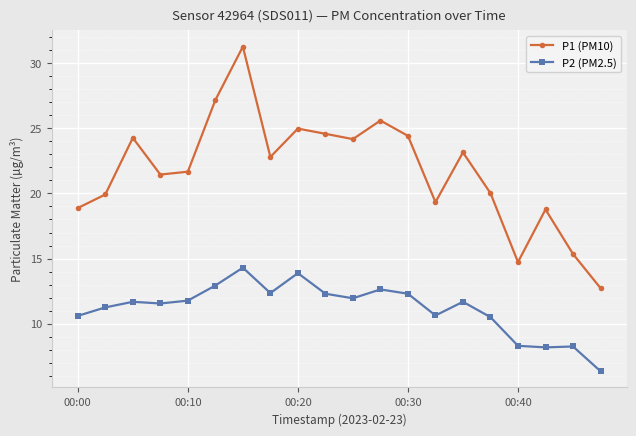

Which series has the widest spread of values?

P1 (PM10)